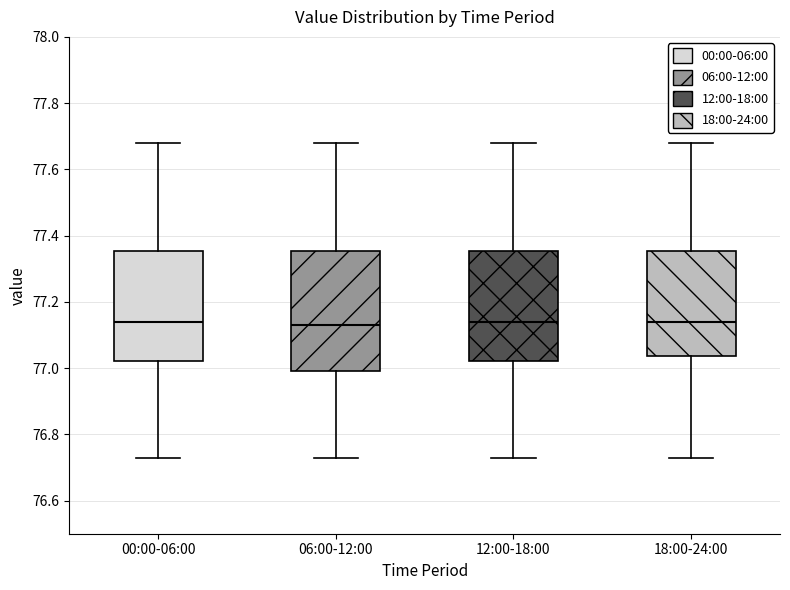

Which box is the tallest, from its lower edge to its upper edge?

06:00-12:00